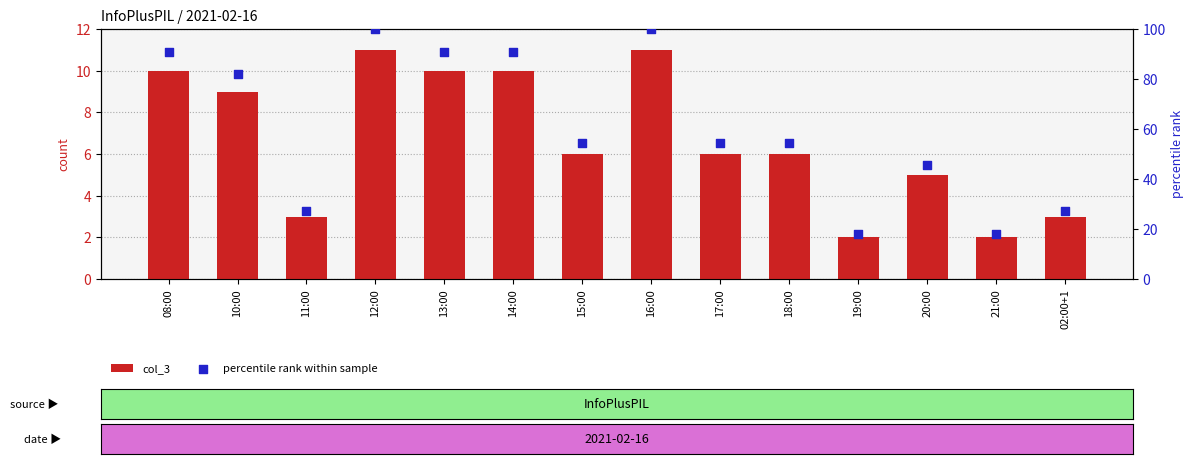

Which series has the largest Y range (max minus min)?

percentile rank within sample